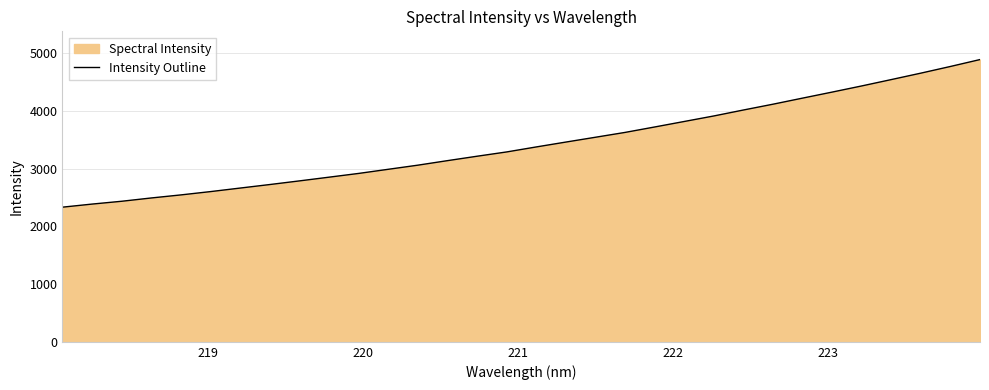

How many lines are shown in the chart?

1